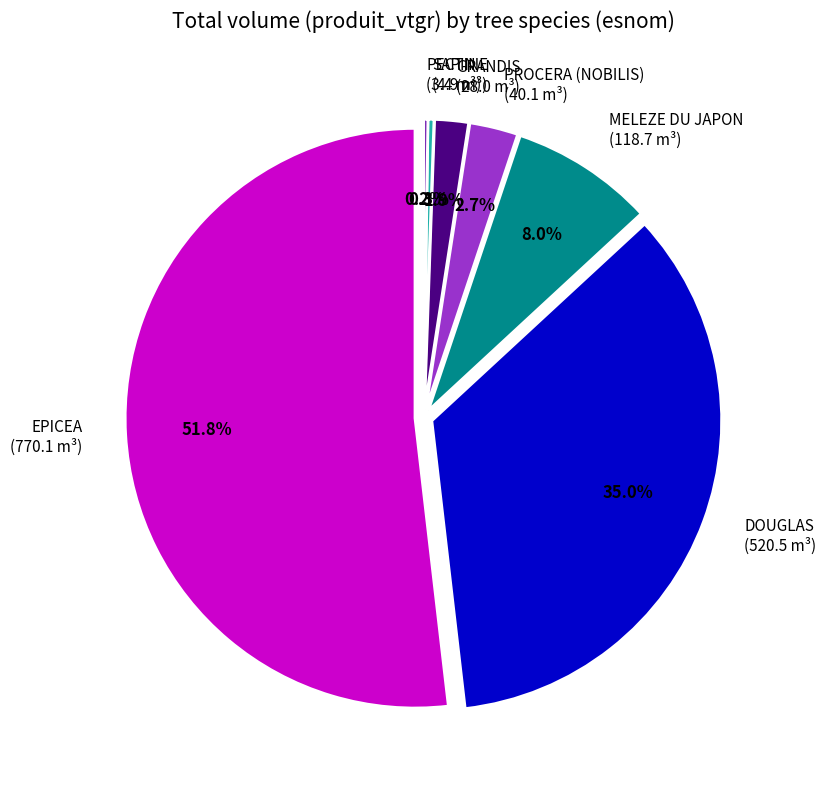

To the nearest percent, what percentage of the pie is MELEZE DU JAPON?

8%